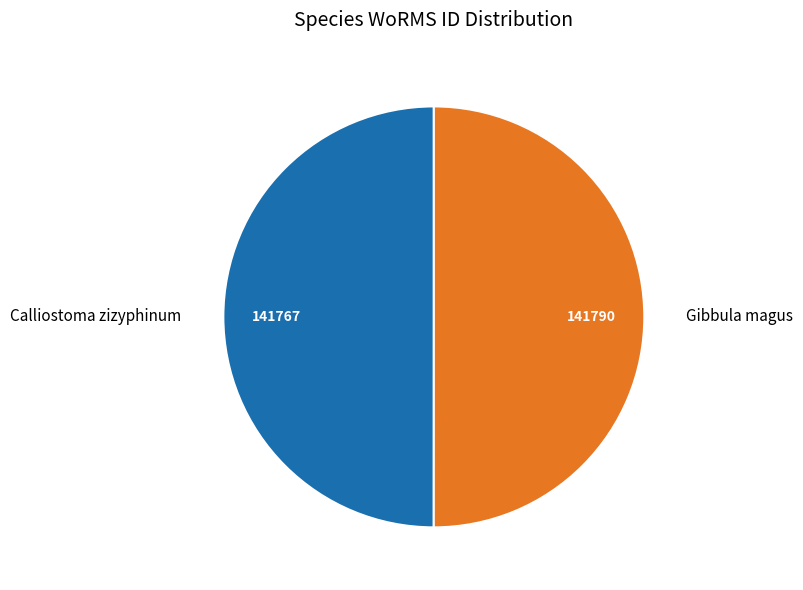

Approximately how many times larger is the value at Gibbula magus compared to Calliostoma zizyphinum?

1.0